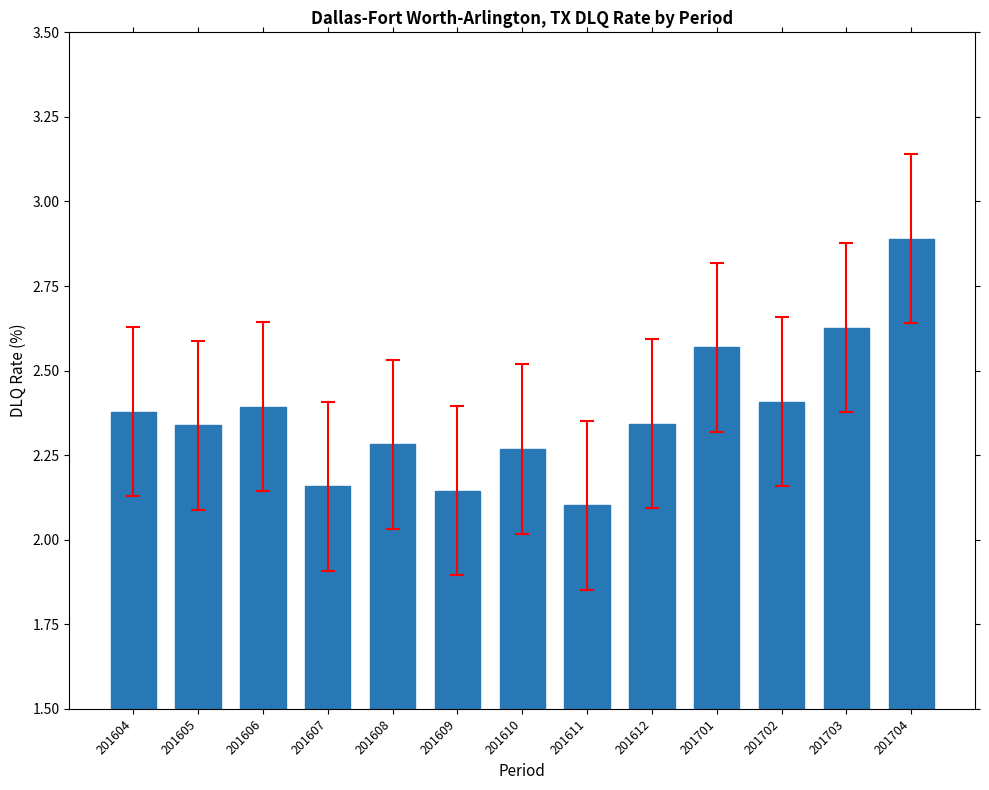

What is the sum of all values?

30.9